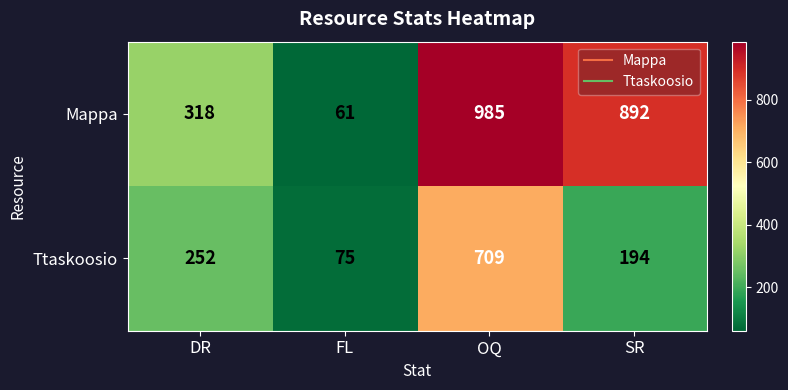

List the series in order of their overall mean, lowest first.

Ttaskoosio, Mappa